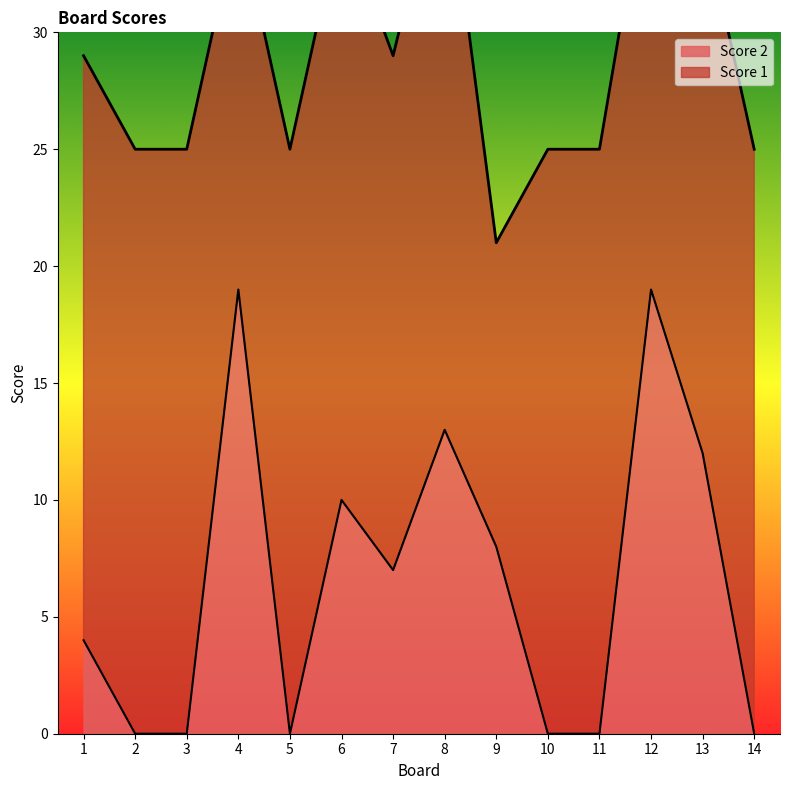

Does the chart have visible grid lines?

No